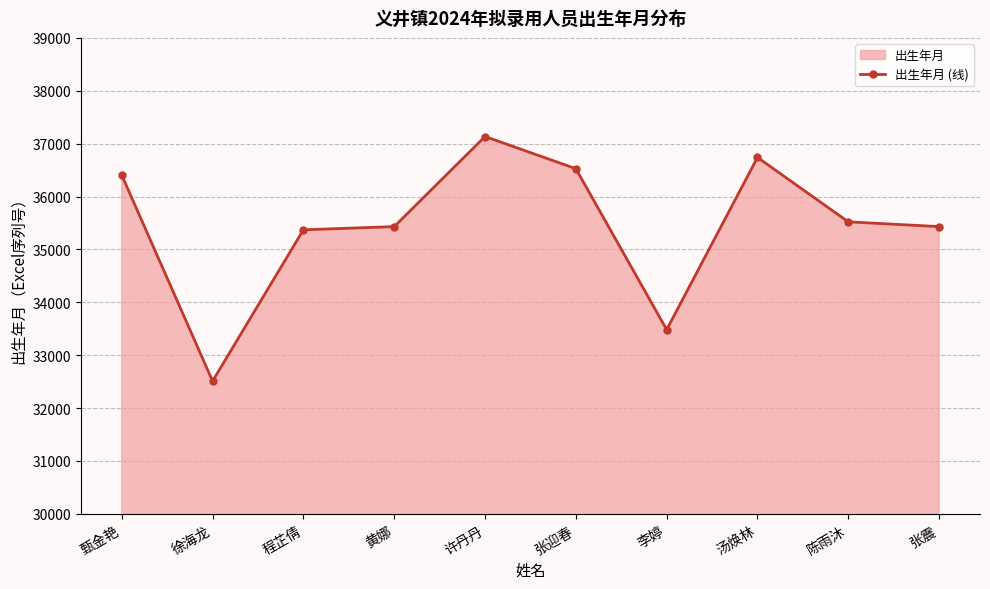

Rank the categories by value from lowest to highest.

徐海龙, 李婷, 程芷倩, 黄娜, 张震, 陈雨沐, 甄金艳, 张迎春, 汤焕林, 许丹丹